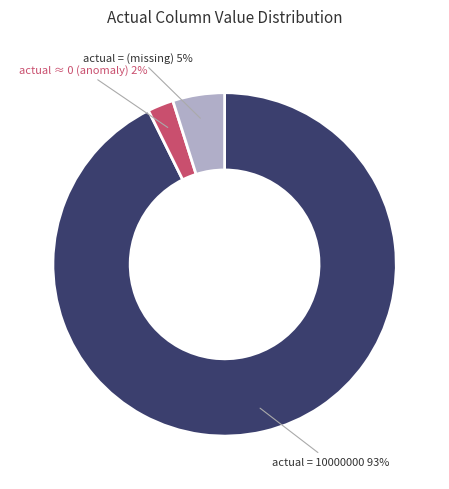

Which slice is the smallest?

actual ≈ 0 (anomaly)